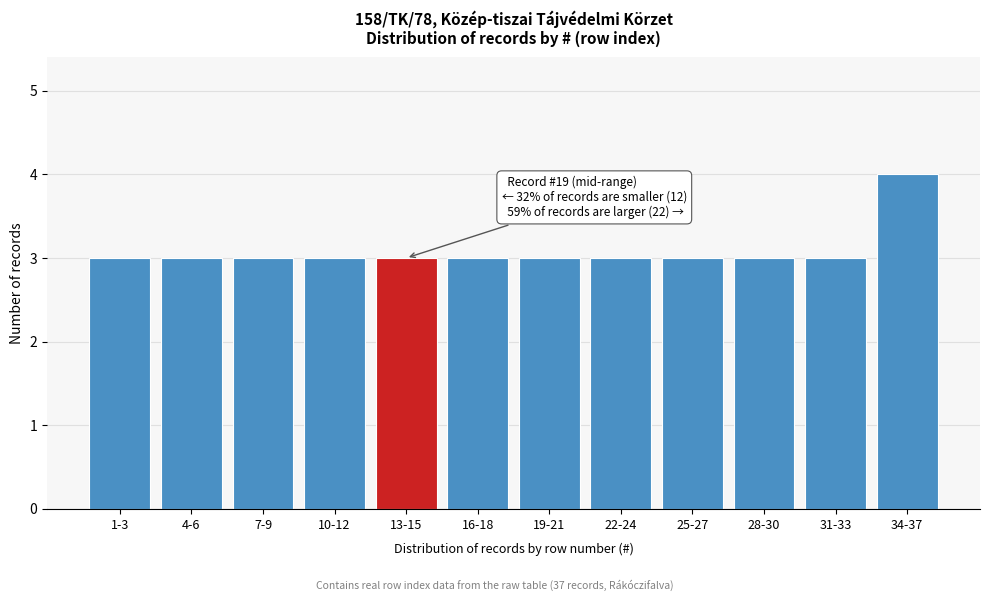

Reading left to right, list all the values displayed in this chart.

3	3	3	3	3	3	3	3	3	3	3	4